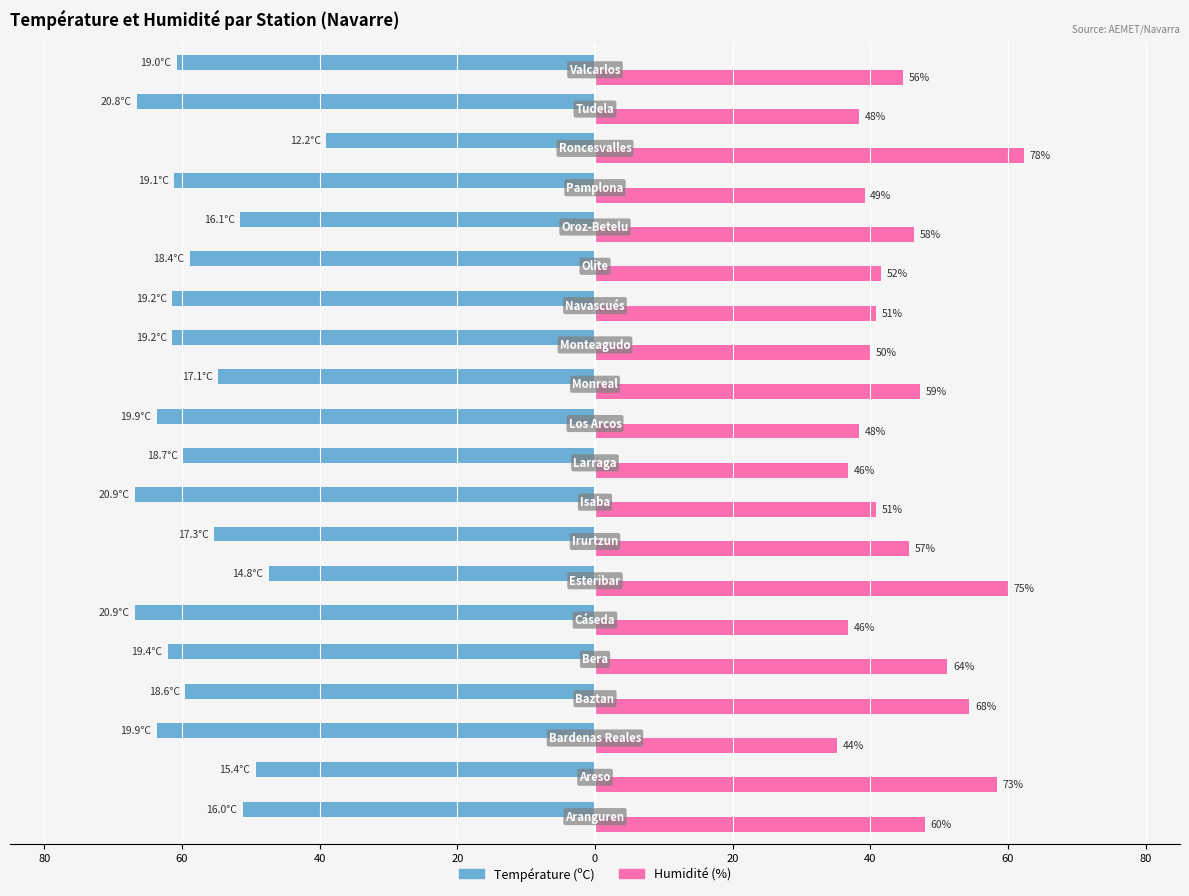

What are all the series names shown in the legend?

Température (ºC), Humidité (%)